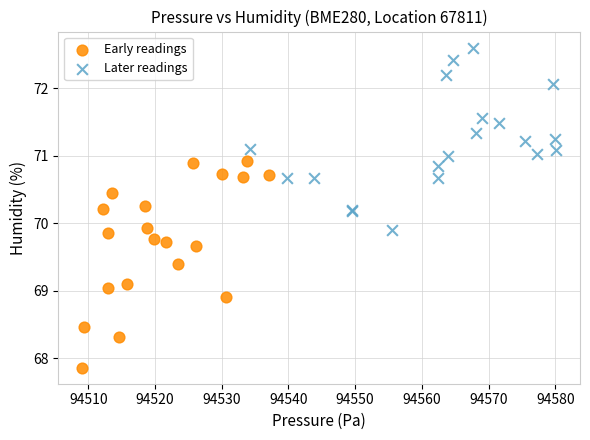

Which series reaches the maximum Y coordinate?

Later readings